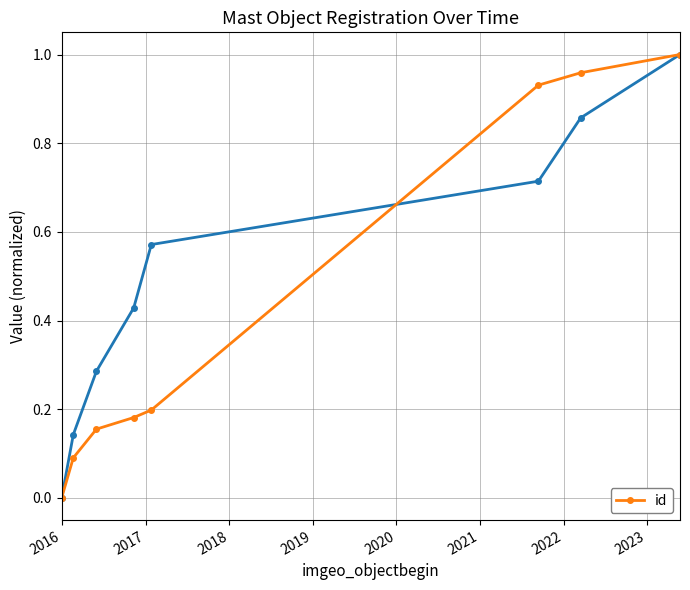

True or false: the data has more than 0 interior local peaks.

False